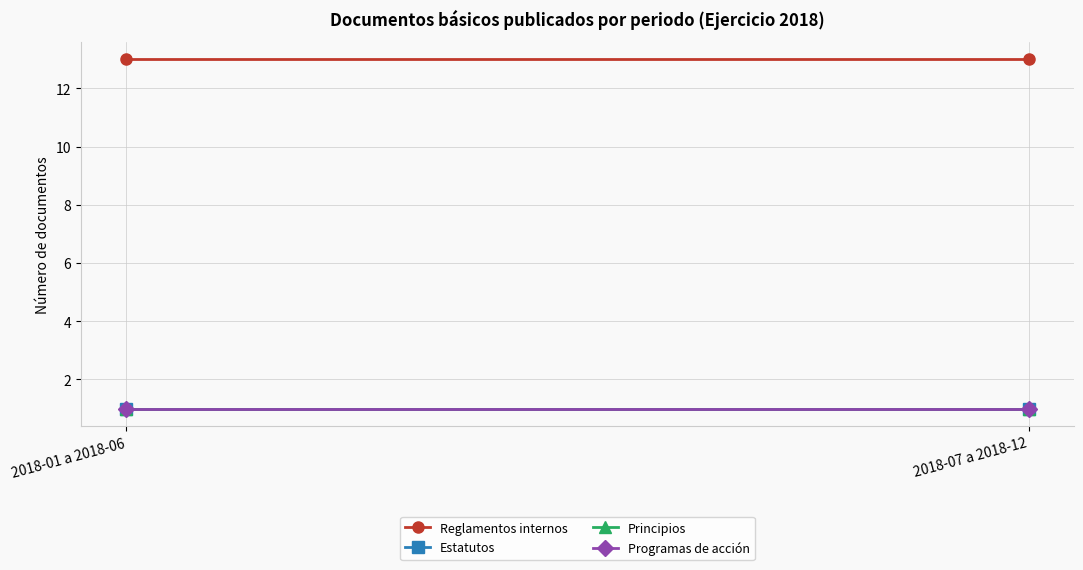

At which category is the sum across all series the highest?

2018-01 a 2018-06